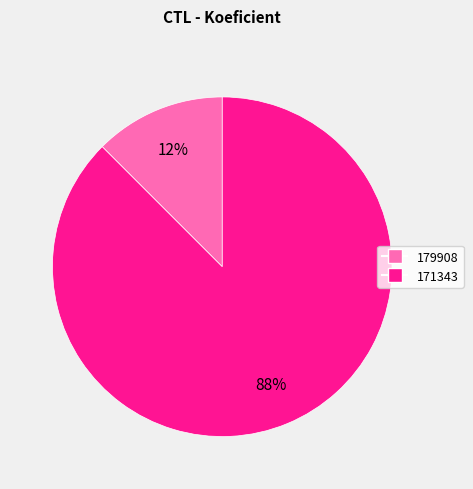

How many slices are in this pie chart?

2